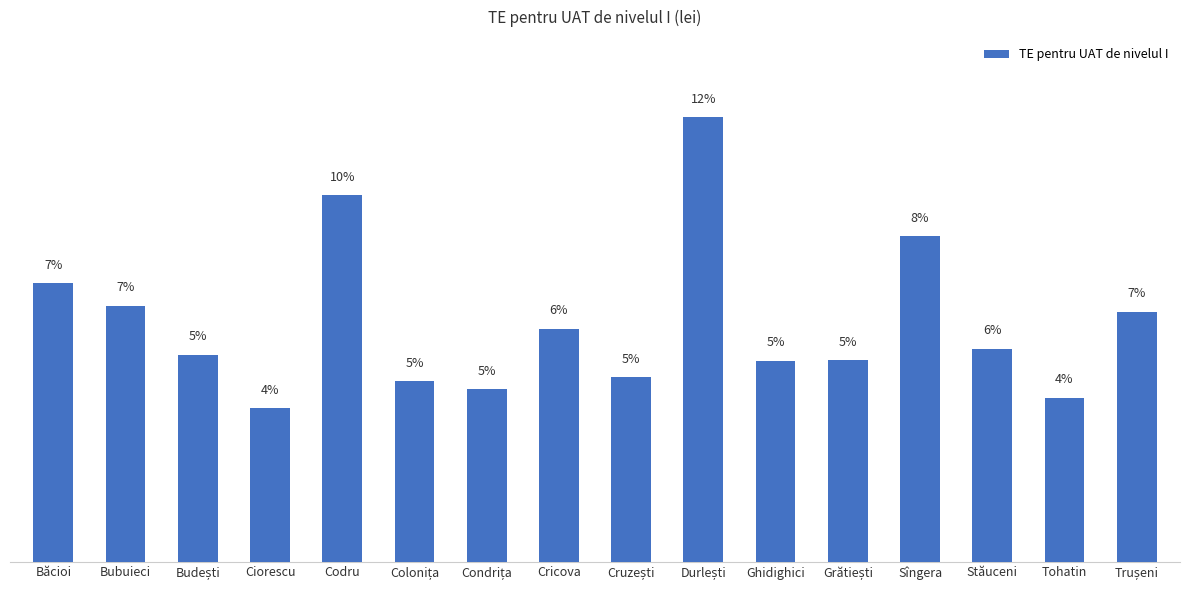

The value at Grătiești is 3.6. True or false?

False